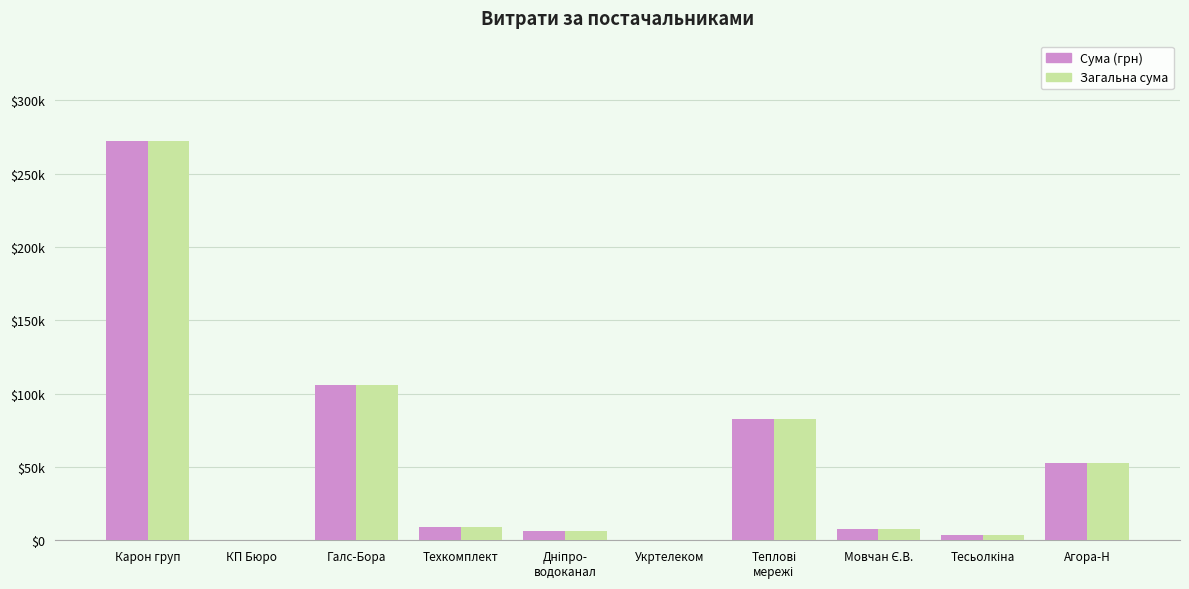

What are all the series names shown in the legend?

Сума (грн), Загальна сума